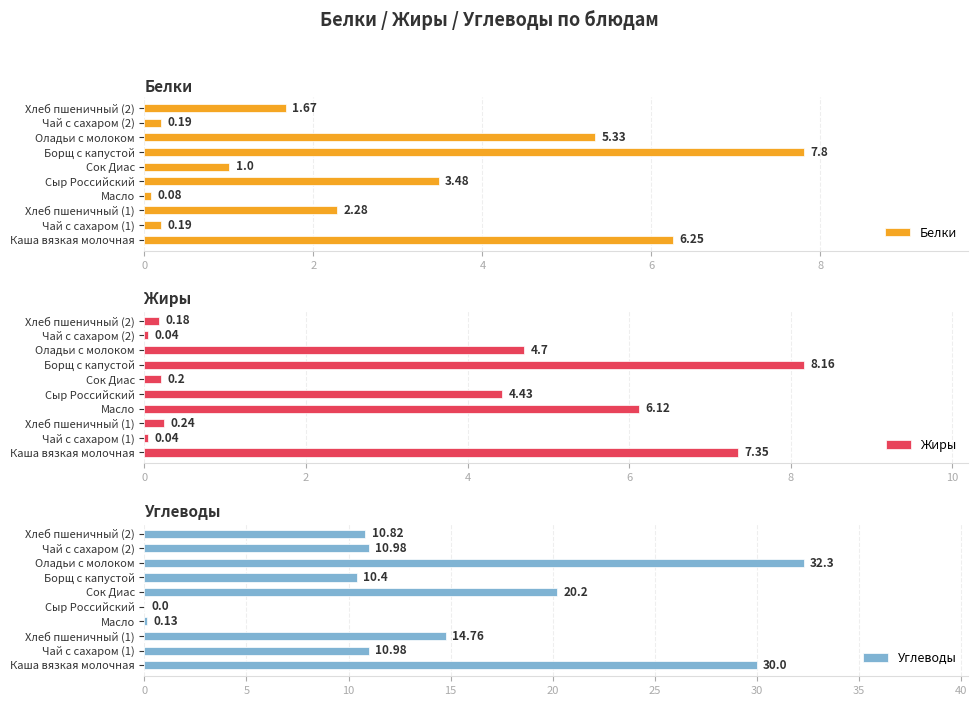

Which series has the widest spread of values?

Углеводы